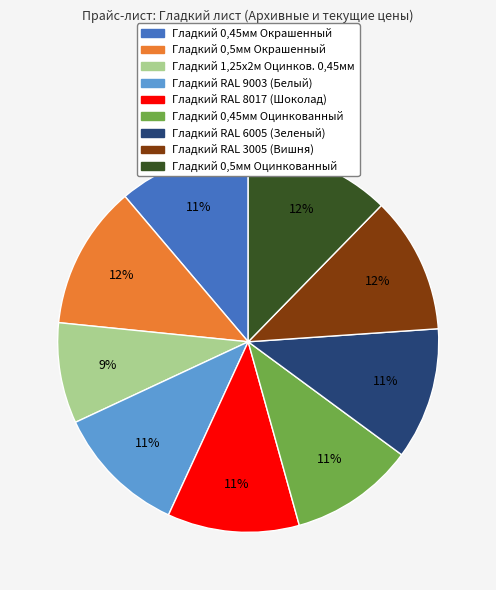

Is there a majority slice in this chart?

No